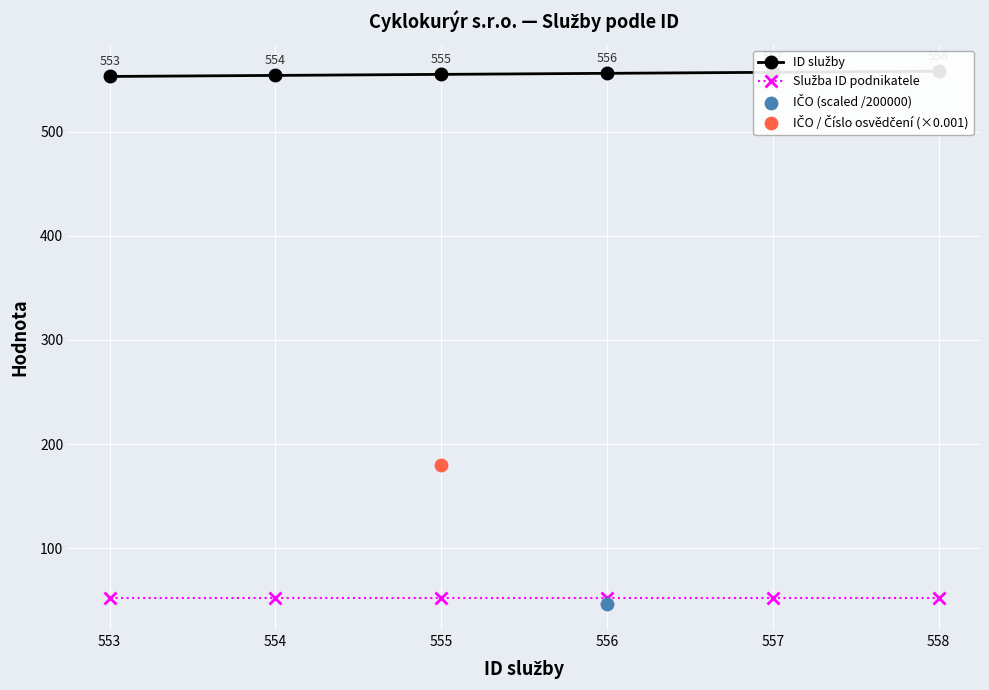

Which series reaches the maximum Y coordinate?

ID služby